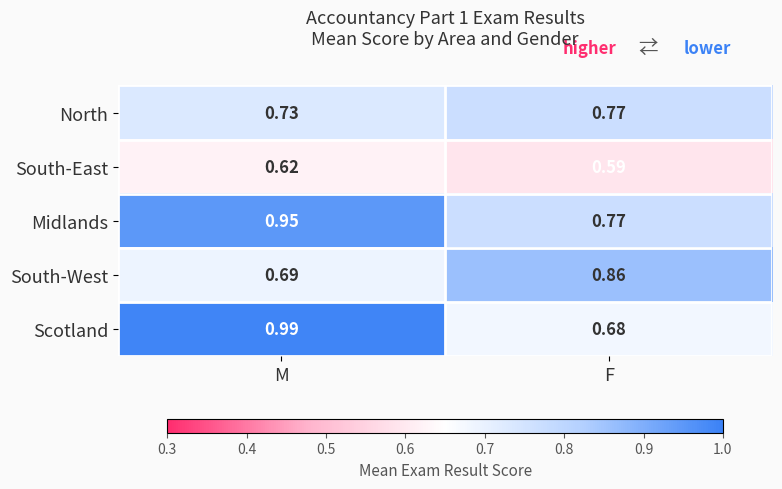

Which series has the largest total across all categories?

Midlands